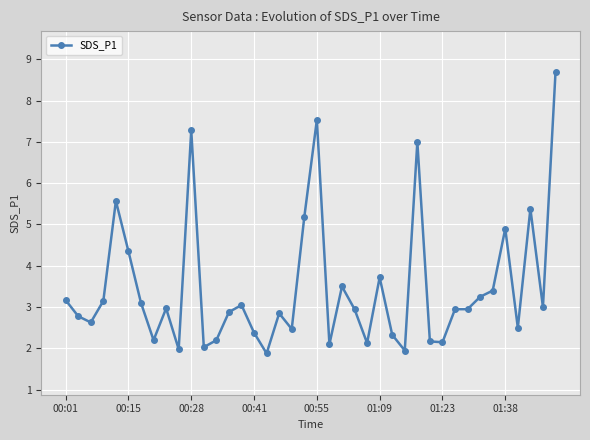

What is the average value?

3.5